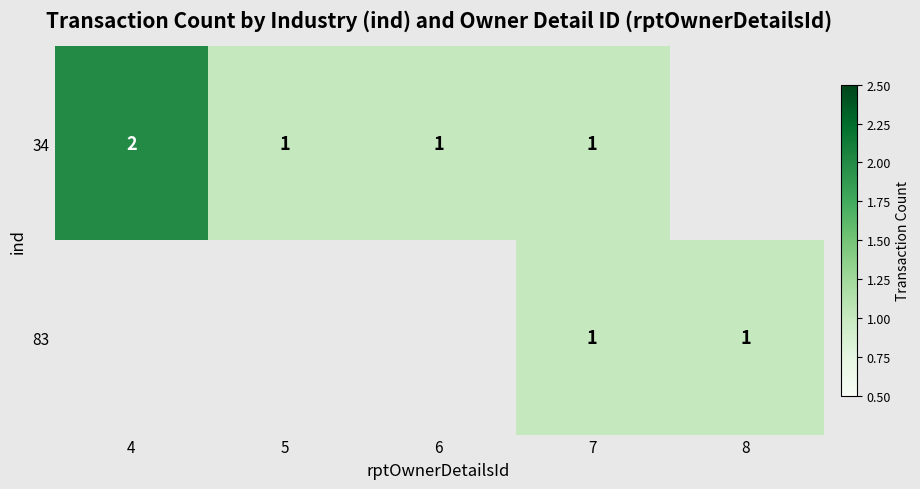

Count the number of categories in the chart.

5